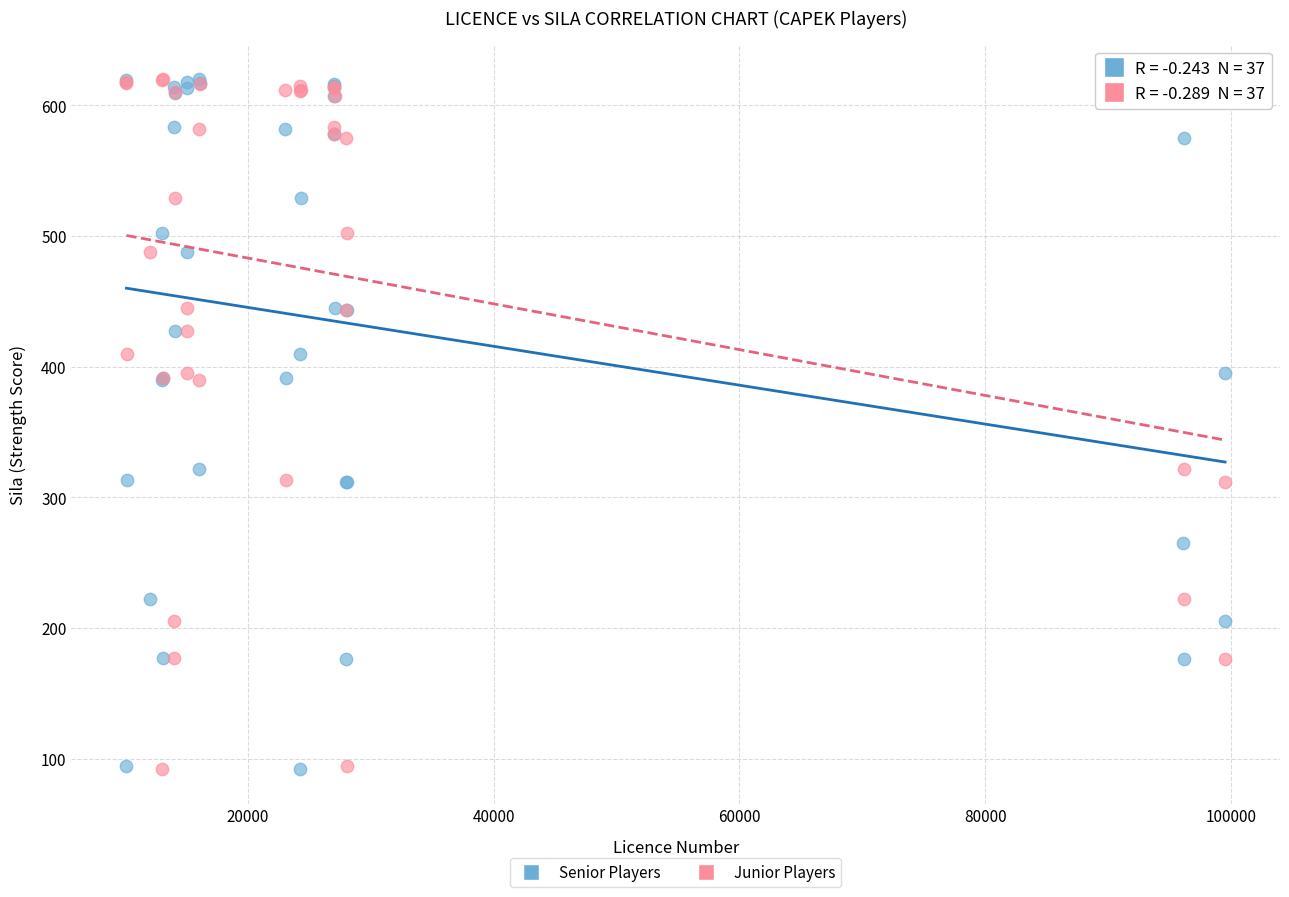

What are all the series names shown in the legend?

Senior Players, Junior Players